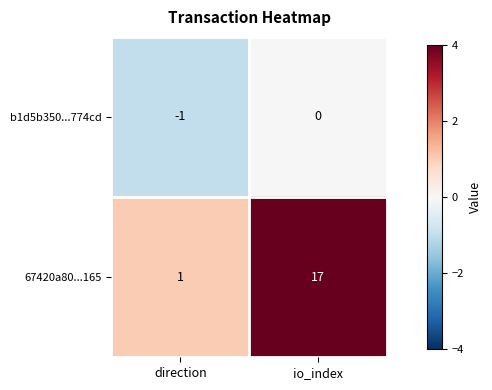

Which series has the largest total across all categories?

67420a80...165